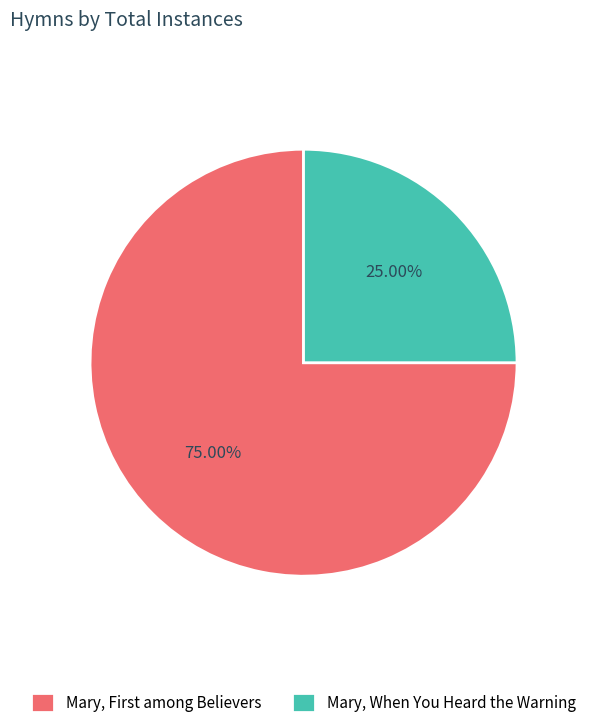

To the nearest percent, what is the difference between the largest and smallest slice percentages?

50%